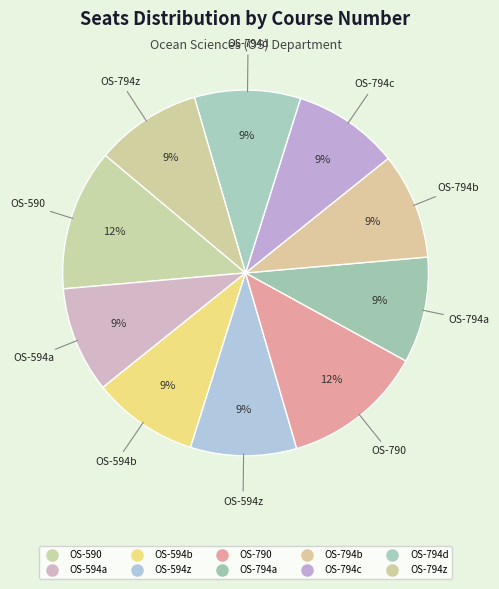

To the nearest percent, what percentage of the pie is OS-594b?

9%